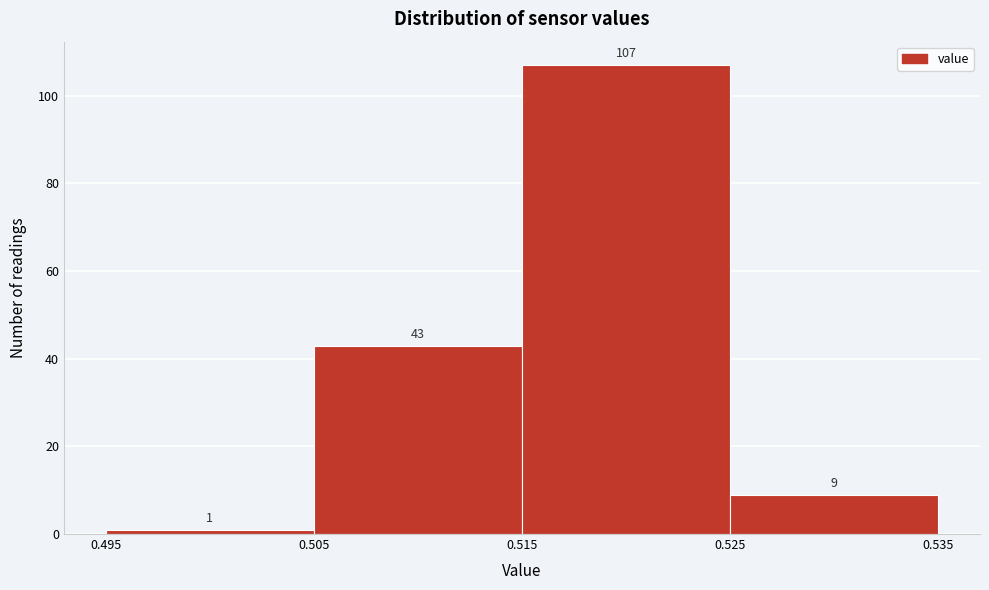

Reading left to right, transcribe this chart: for each bar, give the range it covers on the x-axis and its height.

0.495 to 0.505: 1
0.505 to 0.515: 43
0.515 to 0.525: 107
0.525 to 0.535: 9